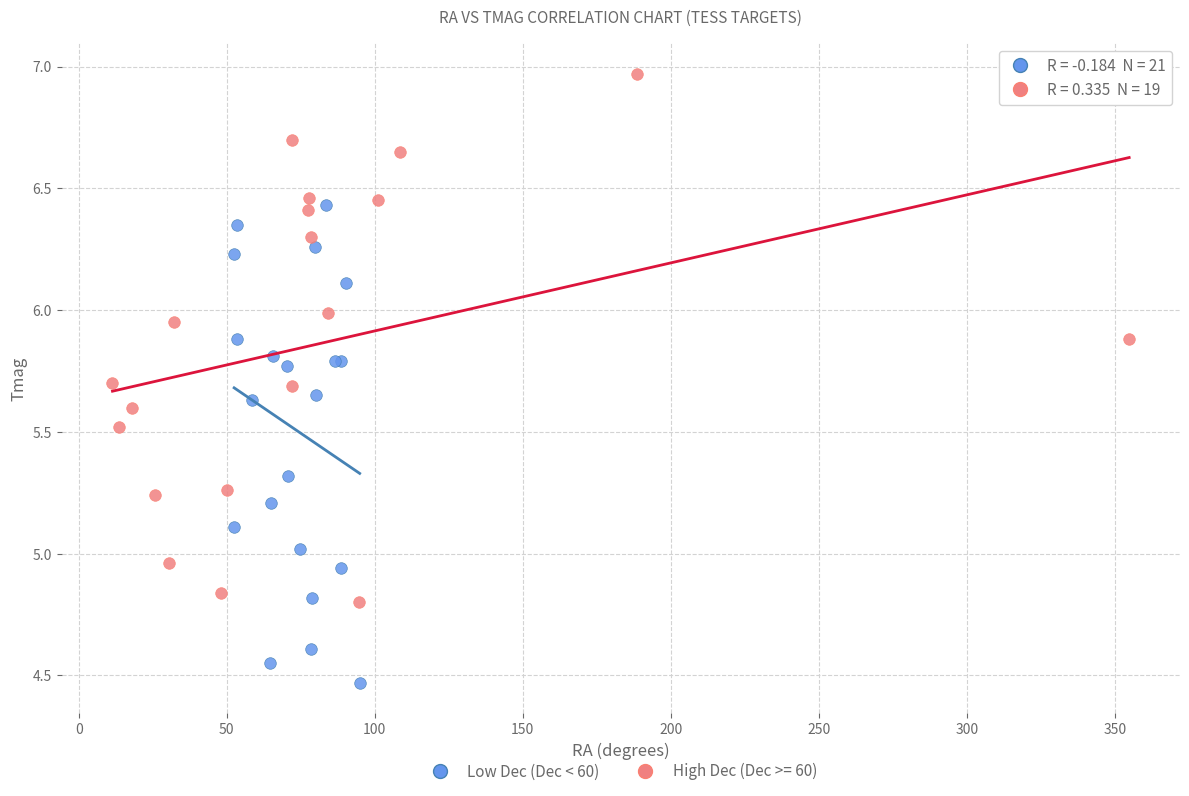

Which series contains the highest Y value?

High Dec (Dec >= 60)